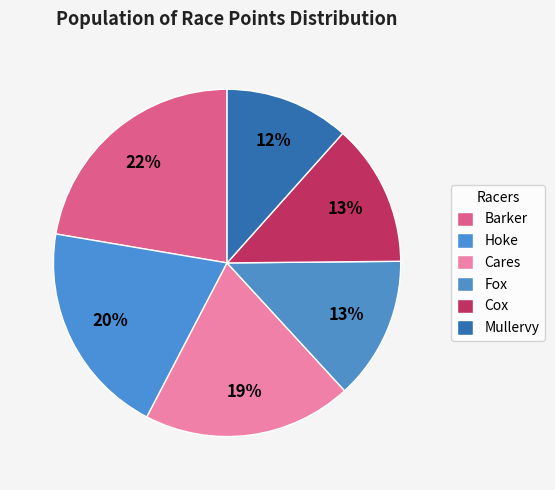

The Fox slice represents 7% of the pie. True or false?

False